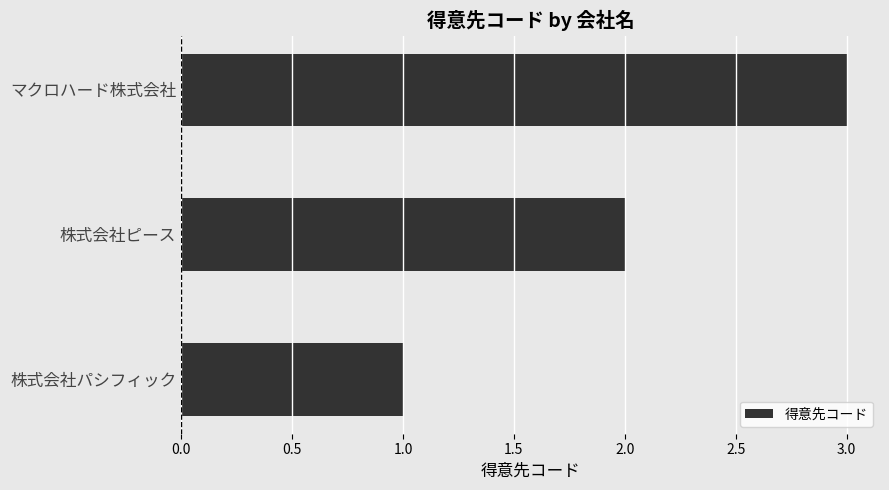

The chart shows a value of 2 at 株式会社パシフィック. True or false?

False